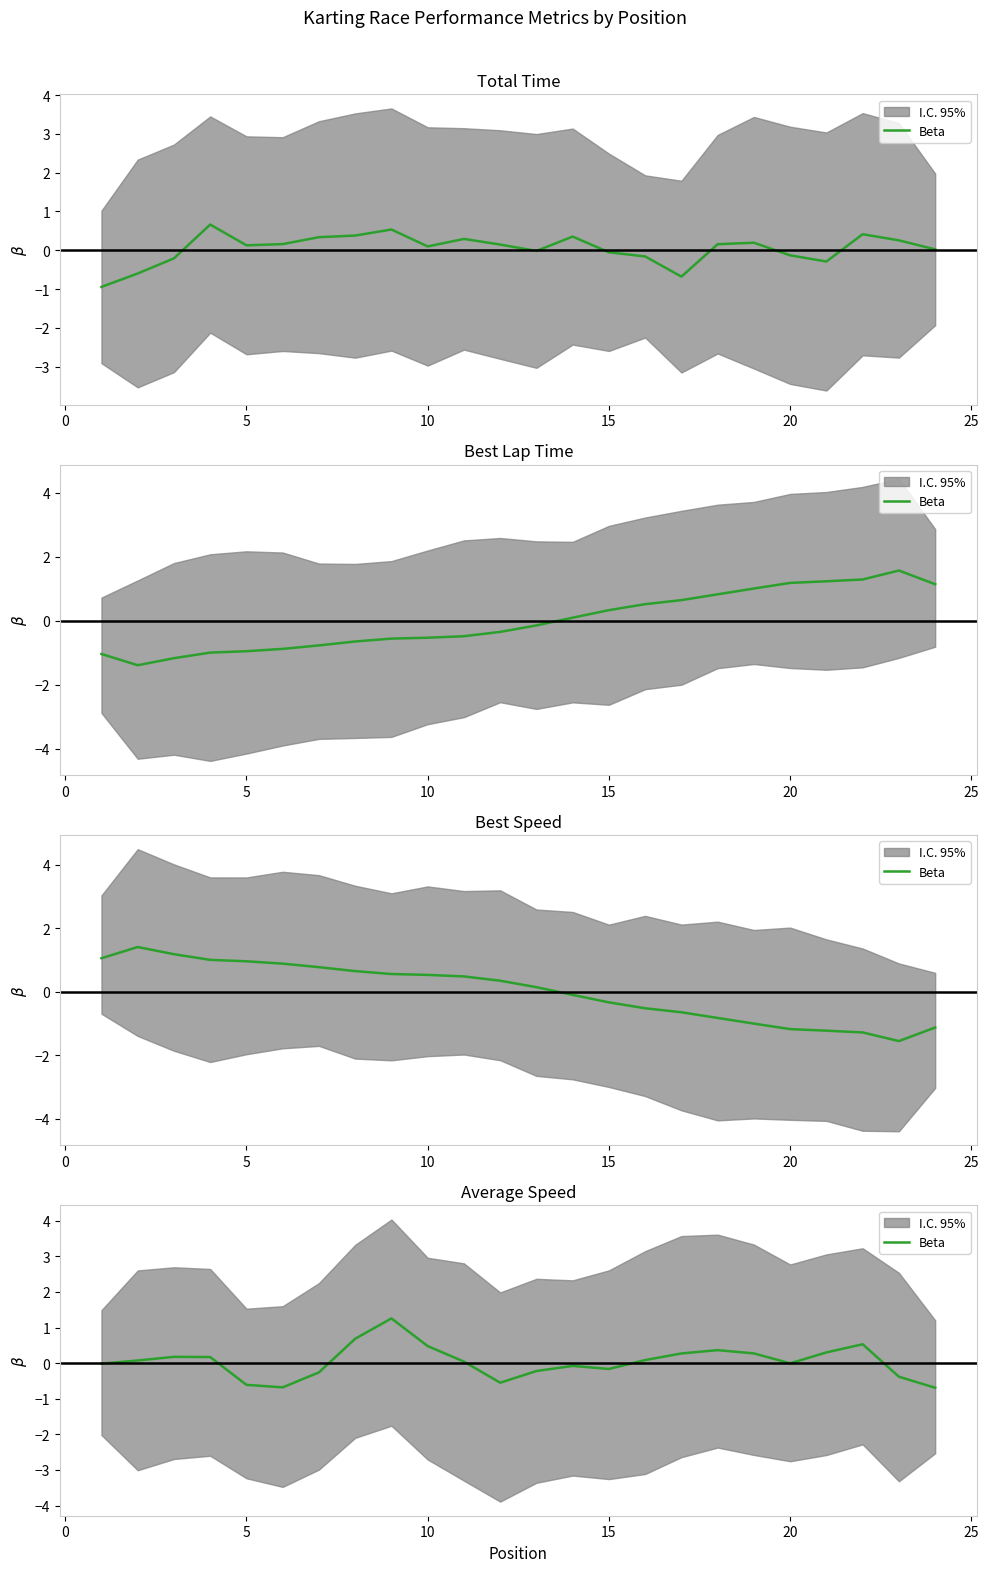

Which category has the lowest value across all series?

23